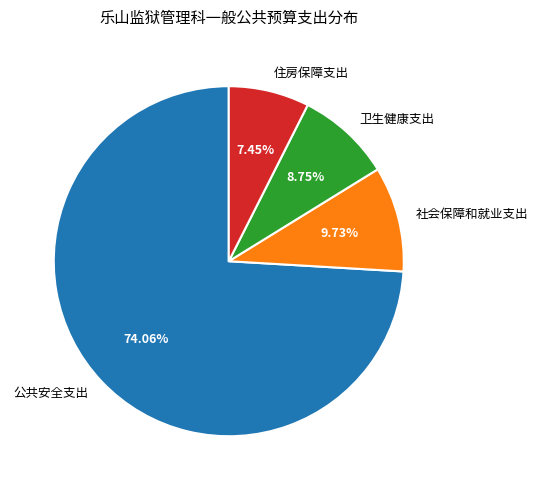

What percentage do 公共安全支出 and 住房保障支出 together represent?

81.5%